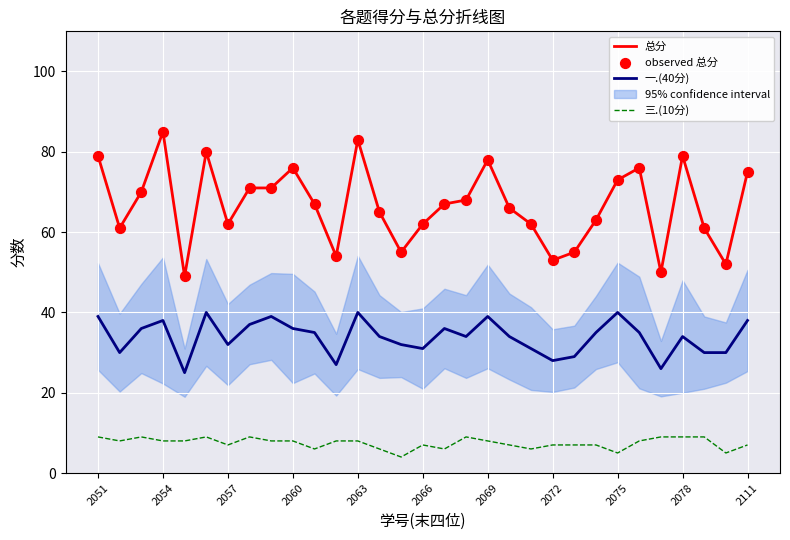

What is the total value across all series at 28?

161